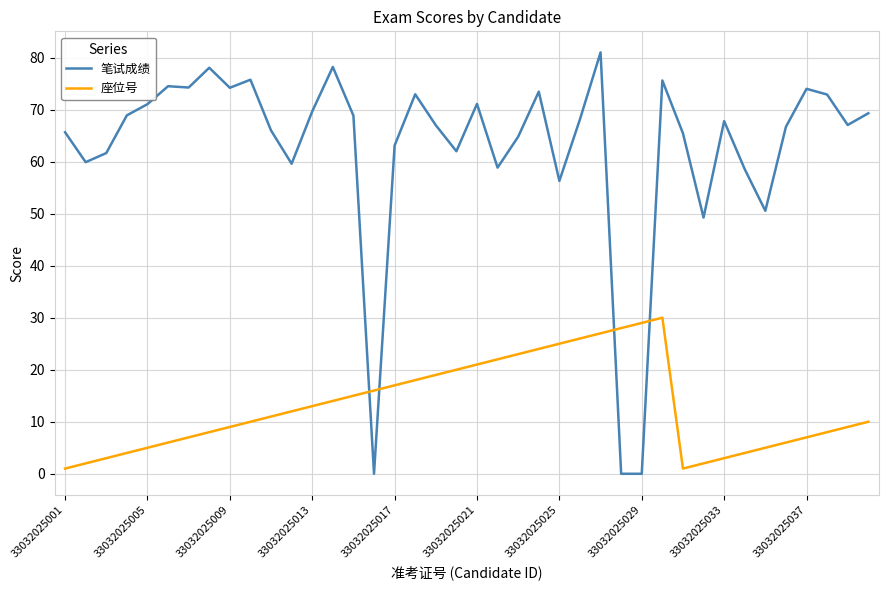

List the series in order of their overall mean, highest first.

笔试成绩, 座位号